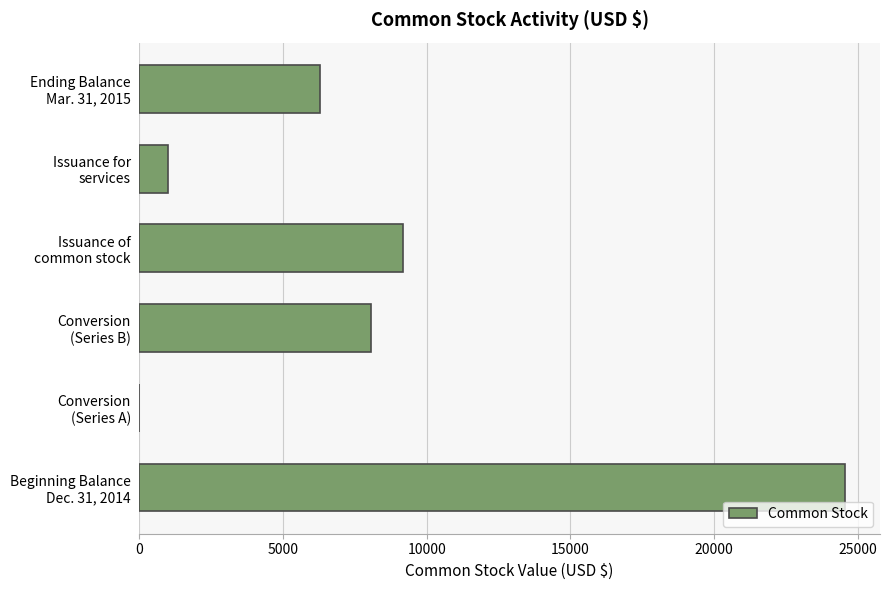

Are the bars horizontal?

Yes